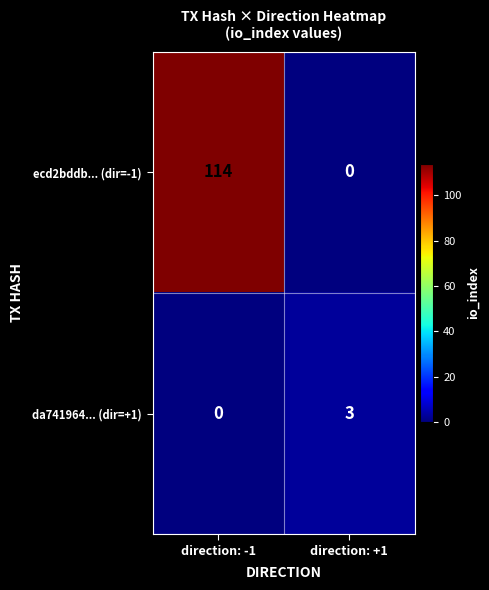

Is it true that da741964... (dir=+1) equals 2 at direction: -1?

False